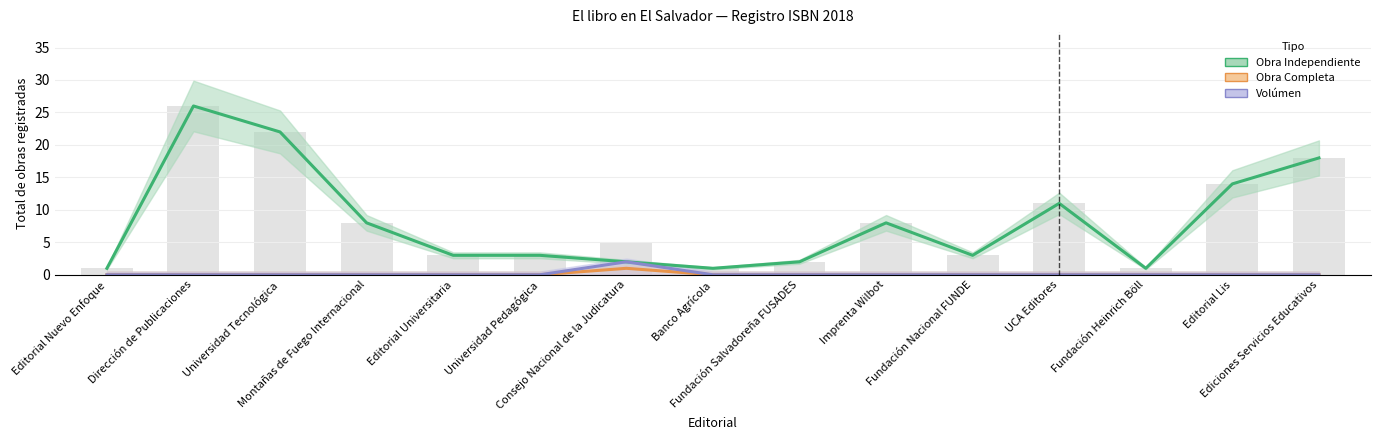

Reading left to right, list all the values displayed in this chart.

Obra Independiente: Editorial Nuevo Enfoque=1	Dirección de Publicaciones=26	Universidad Tecnológica=22	Montañas de Fuego Internacional=8	Editorial Universitaria=3	Universidad Pedagógica=3	Consejo Nacional de la Judicatura=2	Banco Agrícola=1	Fundación Salvadoreña FUSADES=2	Imprenta Wilbot=8	Fundación Nacional FUNDE=3	UCA Editores=11	Fundación Heinrich Böll=1	Editorial Lis=14	Ediciones Servicios Educativos=18
Obra Completa: Editorial Nuevo Enfoque=0	Dirección de Publicaciones=0	Universidad Tecnológica=0	Montañas de Fuego Internacional=0	Editorial Universitaria=0	Universidad Pedagógica=0	Consejo Nacional de la Judicatura=1	Banco Agrícola=0	Fundación Salvadoreña FUSADES=0	Imprenta Wilbot=0	Fundación Nacional FUNDE=0	UCA Editores=0	Fundación Heinrich Böll=0	Editorial Lis=0	Ediciones Servicios Educativos=0
Volúmen: Editorial Nuevo Enfoque=0	Dirección de Publicaciones=0	Universidad Tecnológica=0	Montañas de Fuego Internacional=0	Editorial Universitaria=0	Universidad Pedagógica=0	Consejo Nacional de la Judicatura=2	Banco Agrícola=0	Fundación Salvadoreña FUSADES=0	Imprenta Wilbot=0	Fundación Nacional FUNDE=0	UCA Editores=0	Fundación Heinrich Böll=0	Editorial Lis=0	Ediciones Servicios Educativos=0
Total (barras): Editorial Nuevo Enfoque=1	Dirección de Publicaciones=26	Universidad Tecnológica=22	Montañas de Fuego Internacional=8	Editorial Universitaria=3	Universidad Pedagógica=3	Consejo Nacional de la Judicatura=5	Banco Agrícola=1	Fundación Salvadoreña FUSADES=2	Imprenta Wilbot=8	Fundación Nacional FUNDE=3	UCA Editores=11	Fundación Heinrich Böll=1	Editorial Lis=14	Ediciones Servicios Educativos=18